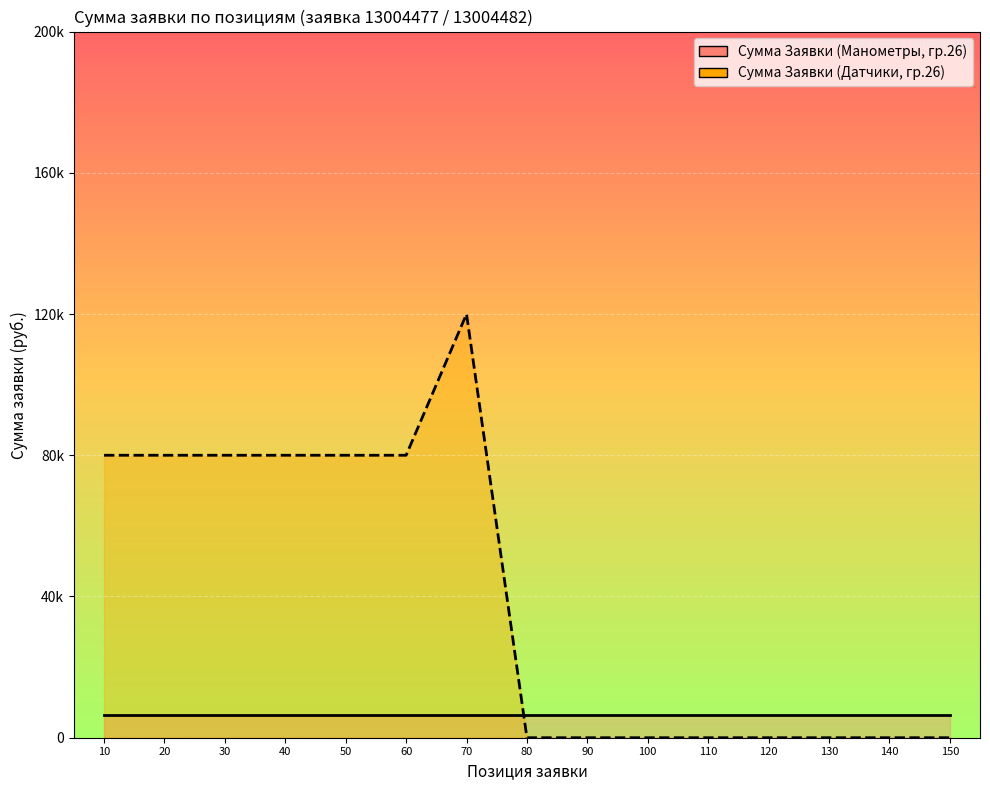

List the series in order of their peak value, lowest first.

Сумма Заявки (Манометры, гр.26), Сумма Заявки (Датчики, гр.26)